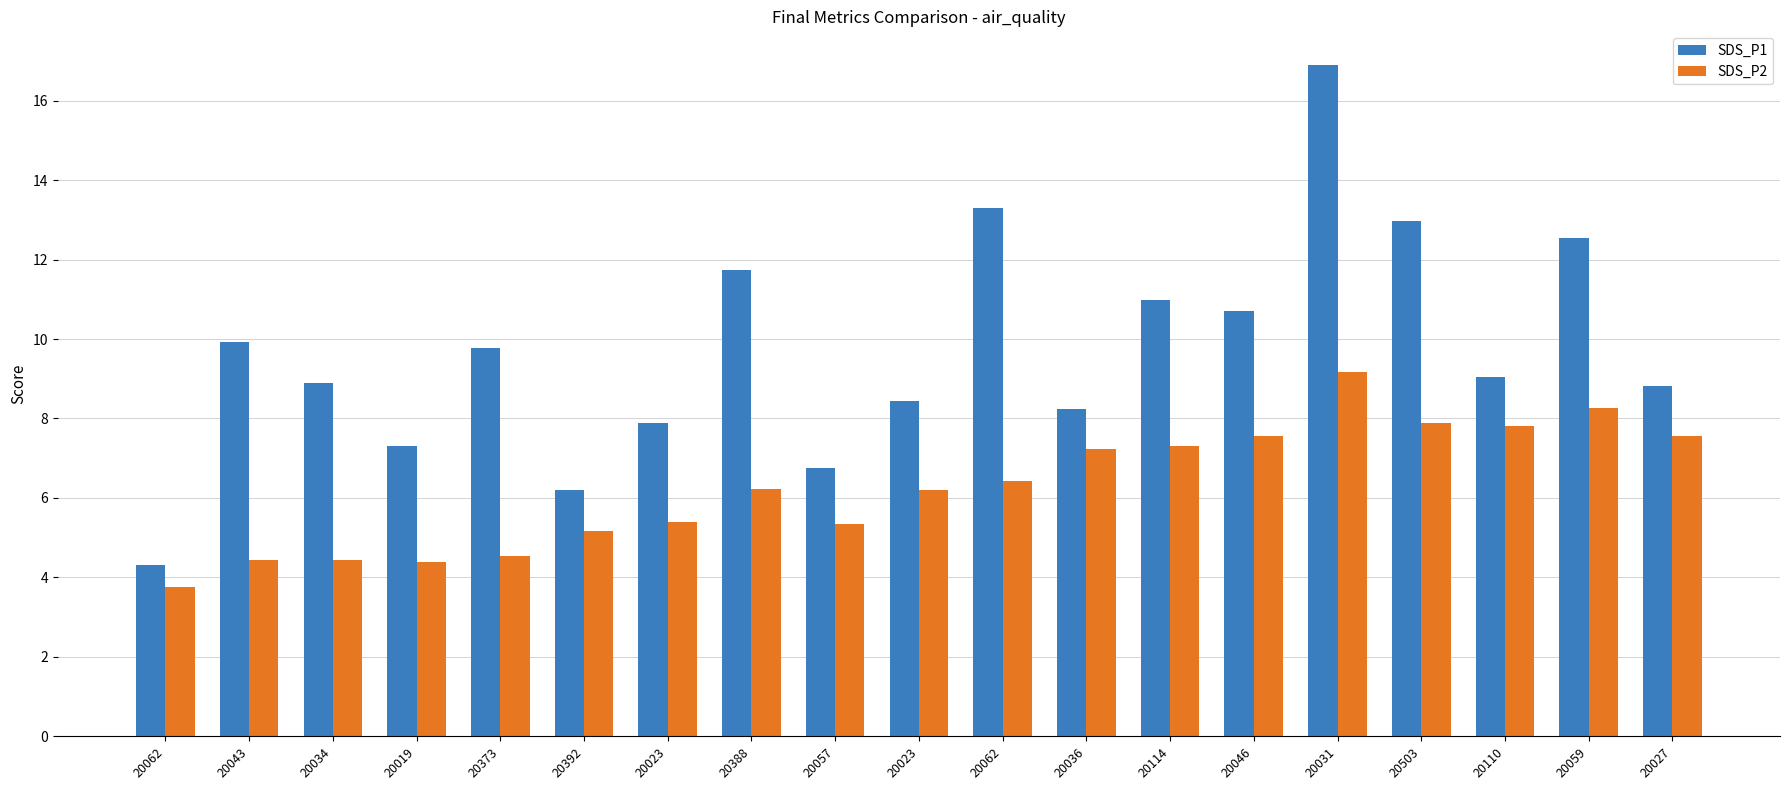

How many data points in SDS_P2 are less than 6?

8